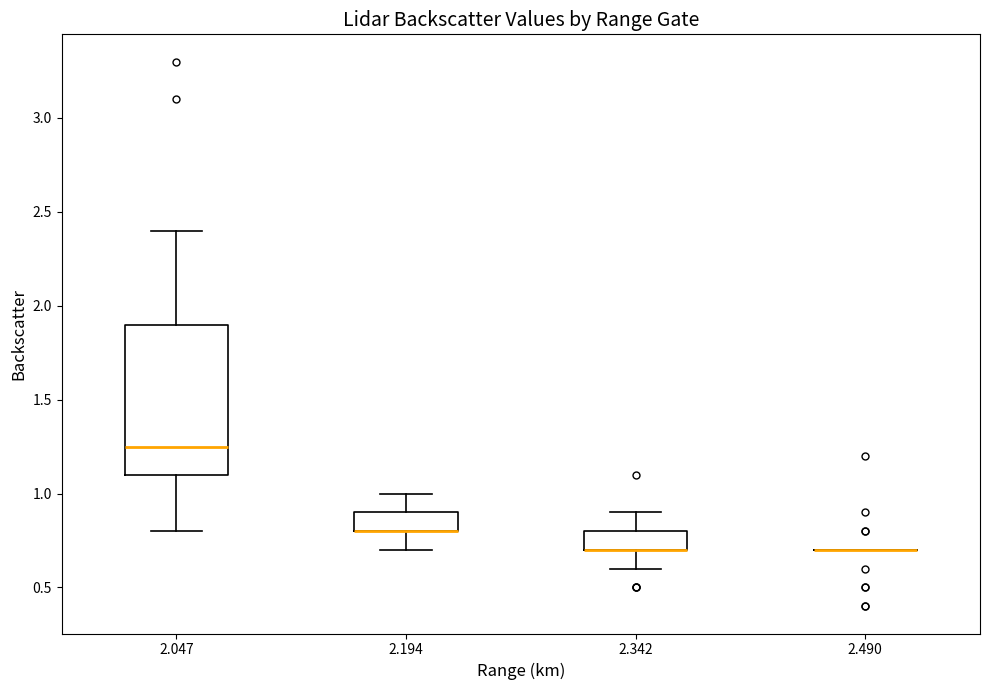

Reading left to right, transcribe this box plot: for each box, give where its median line is, the range the box spans, and where its two whiskers end, as read against the y-axis. The values are not printed on the chart, so give them approximately, as read against the axis.

2.047: median 1.25, box 1.10 to 1.90, whiskers 0.80 to 2.40
2.194: median 0.80 (drawn on the box's lower edge), box 0.80 to 0.90, whiskers 0.70 to 1.00
2.342: median 0.70 (drawn on the box's lower edge), box 0.70 to 0.80, whiskers 0.60 to 0.90
2.490: box collapsed to a line at 0.70, whiskers 0.70 to 0.70